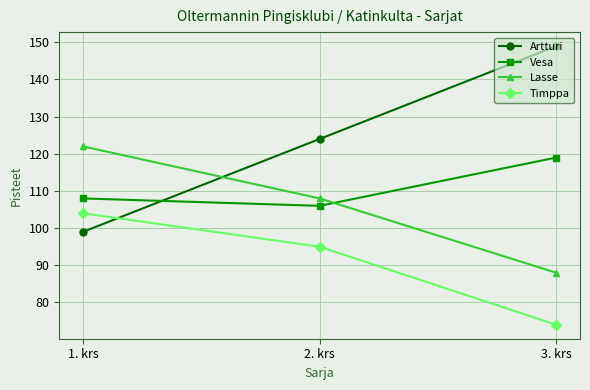

List the series in order of their overall mean, highest first.

Artturi, Vesa, Lasse, Timppa